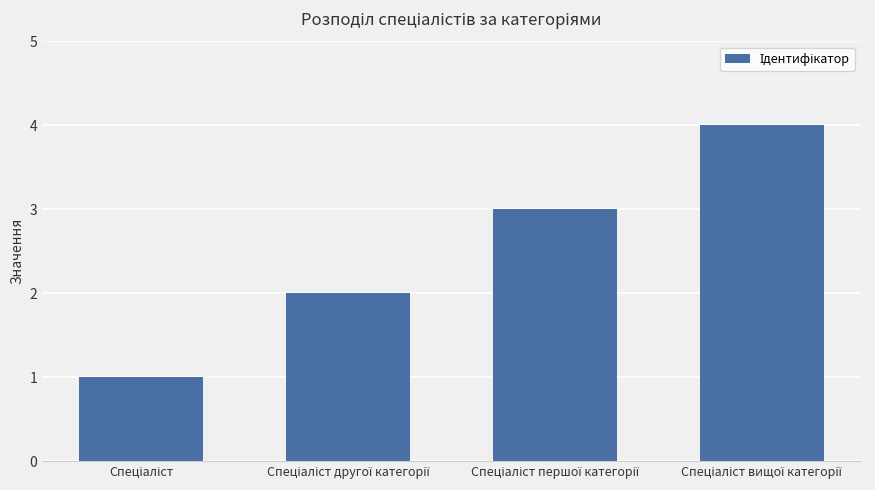

What is the greatest value displayed?

4